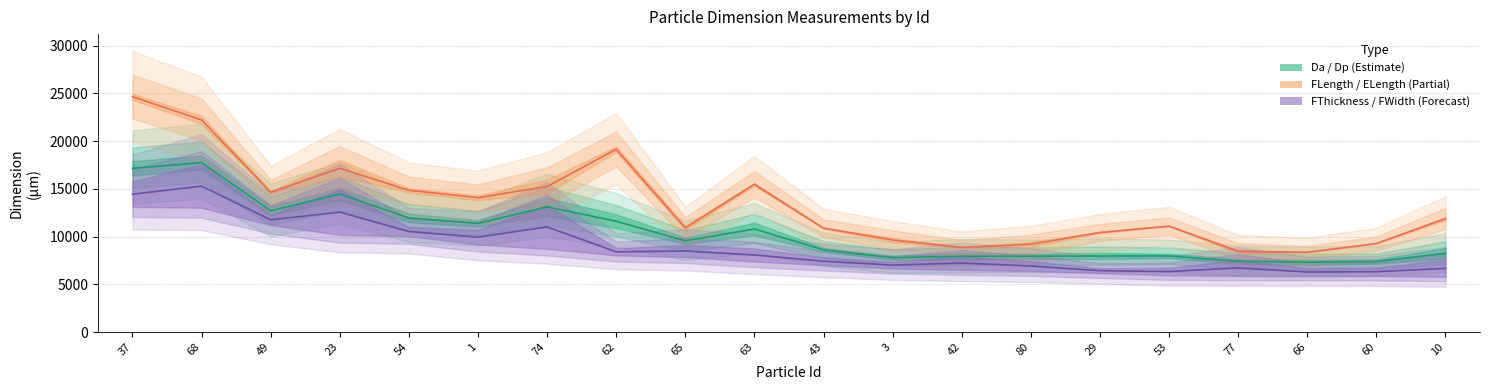

What position from the left is 66?

18